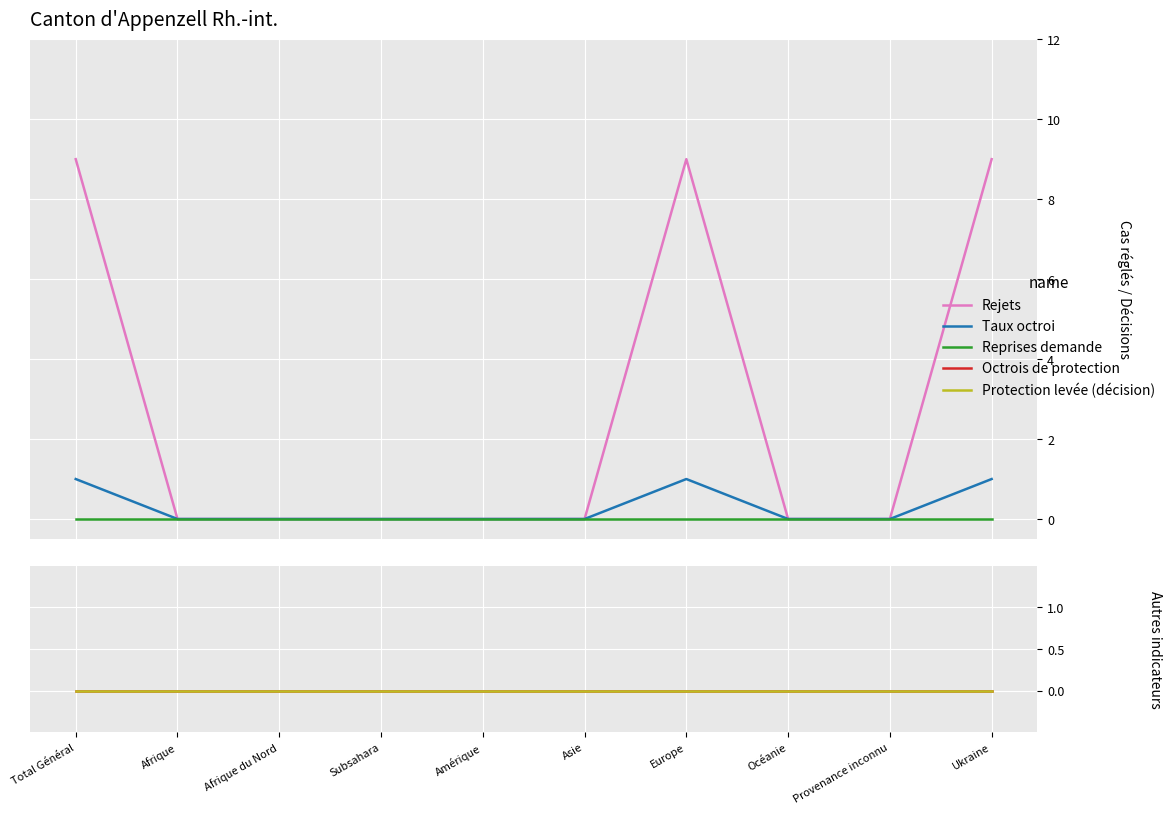

What is the label of the 6th point from the right?

Amérique